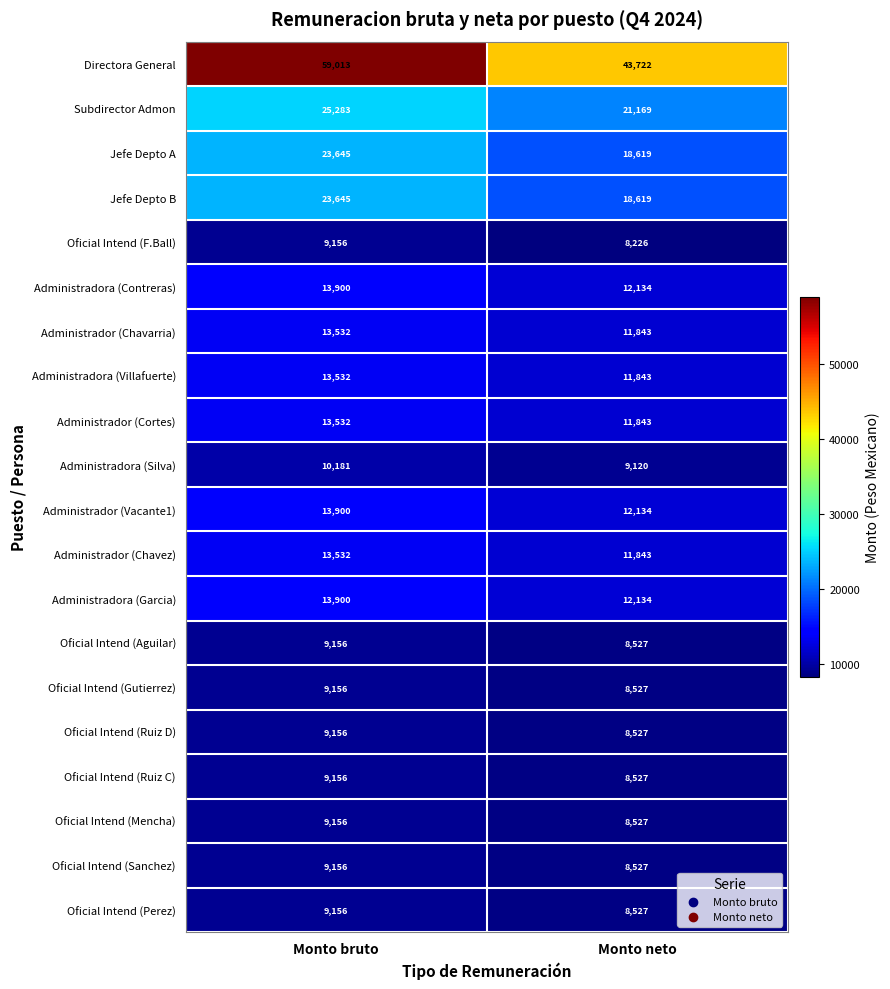

The Administrador (Cortes) series shows 11843 at Monto neto. True or false?

True